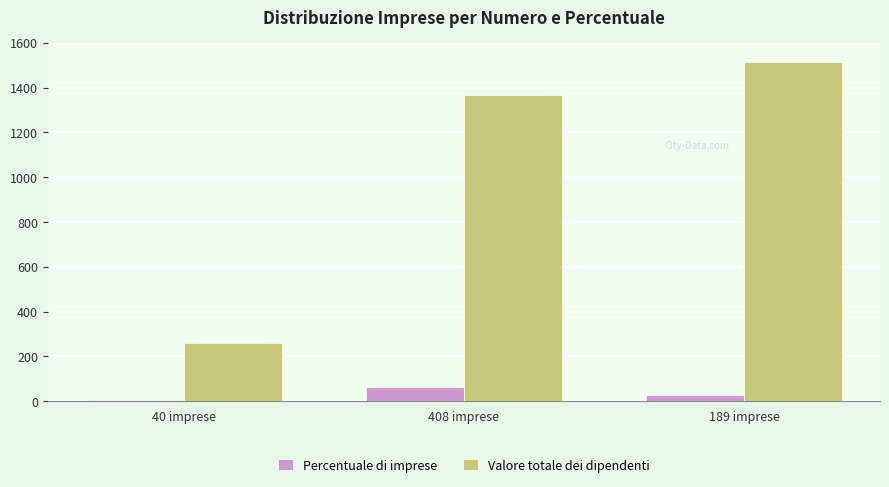

How many data points in Percentuale di imprese are above 29?

2